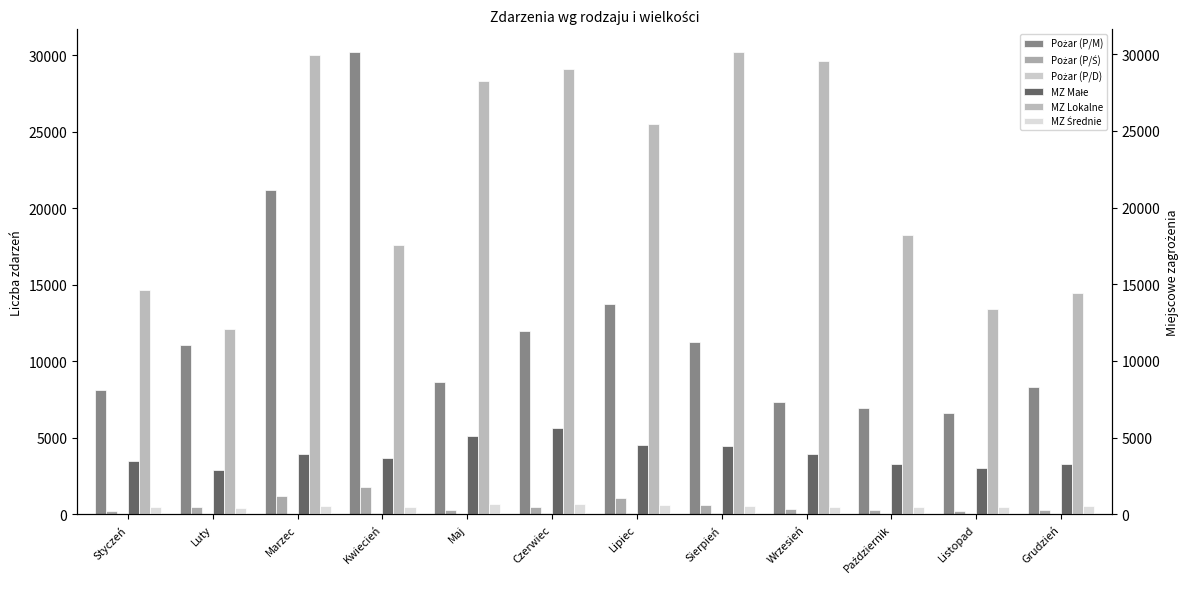

What is the label of the 12th bar from the right?

Styczeń